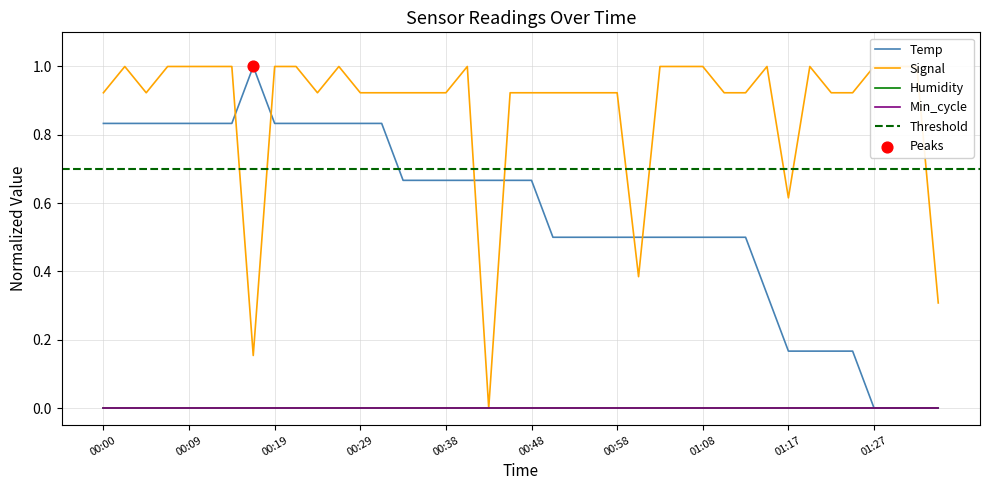

At which category is the sum across all series the highest?

00:02